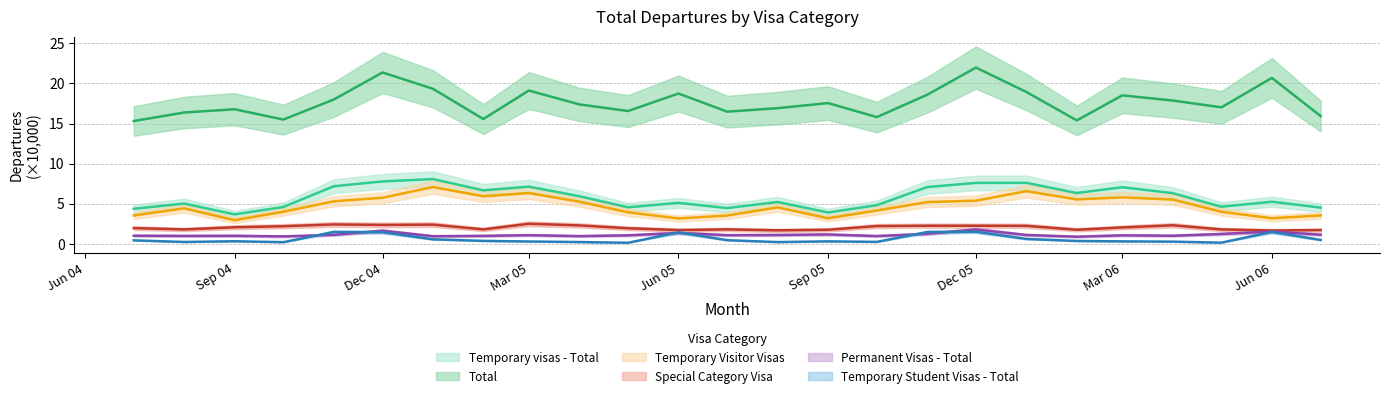

What is the difference between the maximum and second lowest values in the Temporary Student Visas - Total series?

1.4